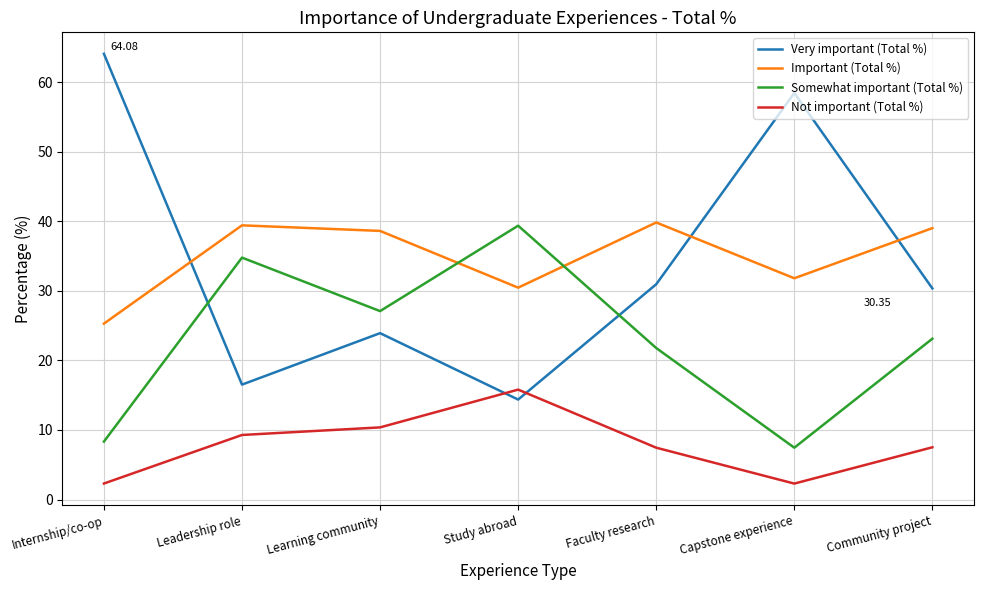

What is the difference between the highest and lowest values at Community project?

31.5